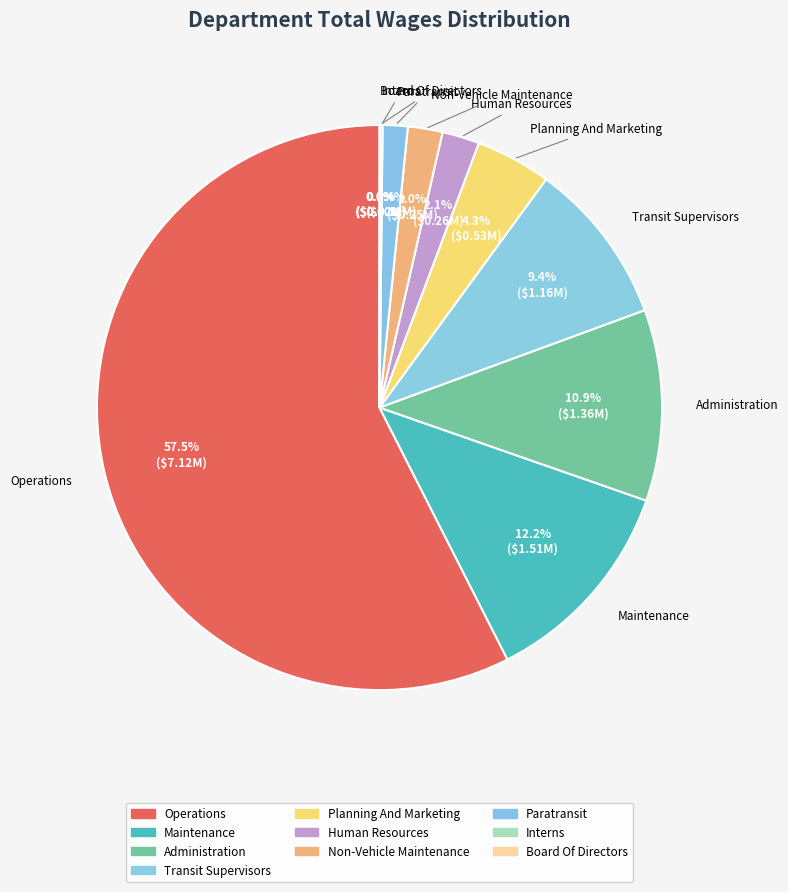

What is the change in value from Operations to Administration?

-5762542